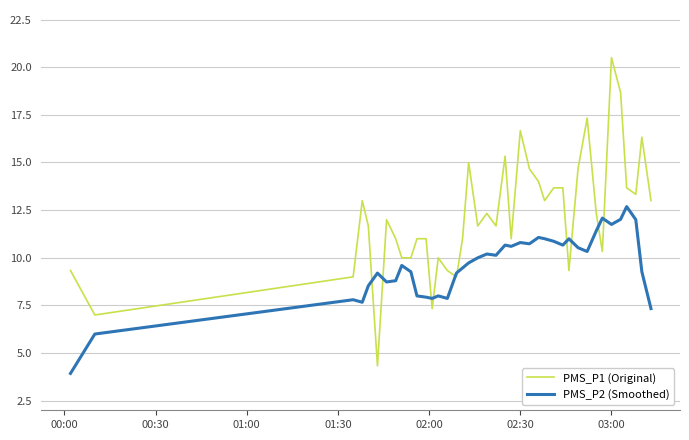

What is the average value of the PMS_P2 (Smoothed) series?

9.6